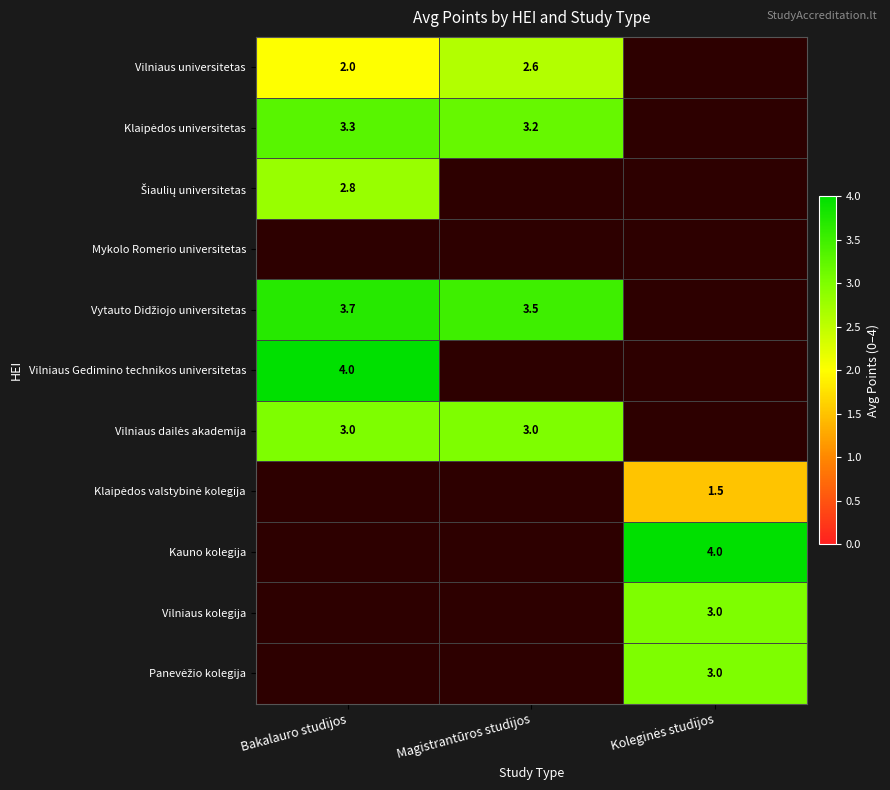

At which category does the chart reach its minimum across all series?

Koleginės studijos